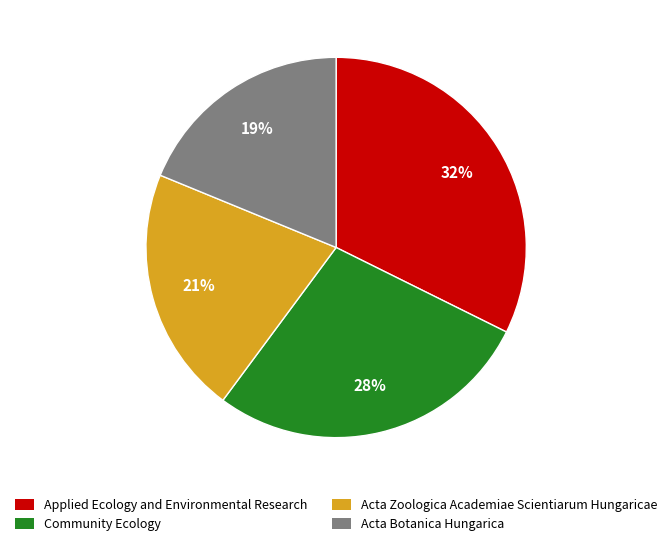

True or false: Community Ecology accounts for 28% of the total.

True